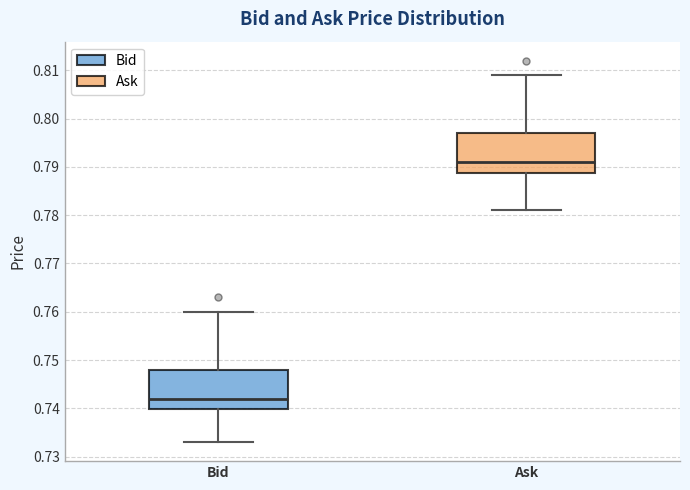

Which box's median line is the highest?

Ask